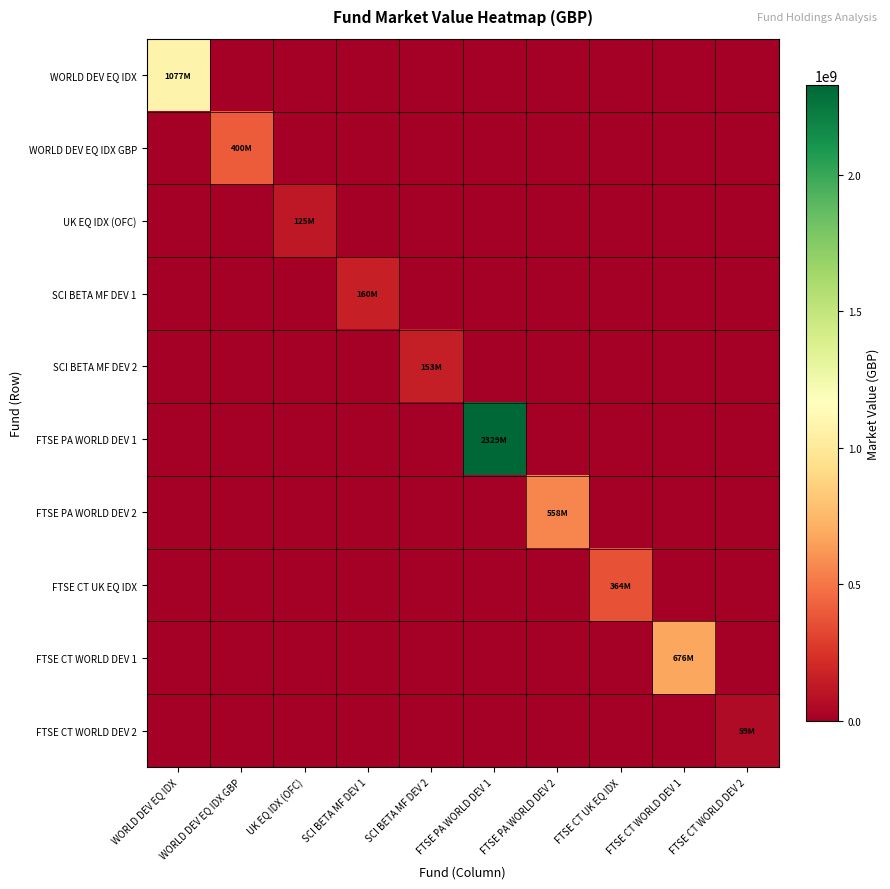

Reading right to left, extract all data points from this chart.

WORLD DEV EQ IDX: FTSE CT WORLD DEV 2=0.0	FTSE CT WORLD DEV 1=0.0	FTSE CT UK EQ IDX=0.0	FTSE PA WORLD DEV 2=0.0	FTSE PA WORLD DEV 1=0.0	SCI BETA MF DEV 2=0.0	SCI BETA MF DEV 1=0.0	UK EQ IDX (OFC)=0.0	WORLD DEV EQ IDX GBP=0.0	WORLD DEV EQ IDX=1077428180.1
WORLD DEV EQ IDX GBP: FTSE CT WORLD DEV 2=0.0	FTSE CT WORLD DEV 1=0.0	FTSE CT UK EQ IDX=0.0	FTSE PA WORLD DEV 2=0.0	FTSE PA WORLD DEV 1=0.0	SCI BETA MF DEV 2=0.0	SCI BETA MF DEV 1=0.0	UK EQ IDX (OFC)=0.0	WORLD DEV EQ IDX GBP=400343296.3	WORLD DEV EQ IDX=0.0
UK EQ IDX (OFC): FTSE CT WORLD DEV 2=0.0	FTSE CT WORLD DEV 1=0.0	FTSE CT UK EQ IDX=0.0	FTSE PA WORLD DEV 2=0.0	FTSE PA WORLD DEV 1=0.0	SCI BETA MF DEV 2=0.0	SCI BETA MF DEV 1=0.0	UK EQ IDX (OFC)=124638423.3	WORLD DEV EQ IDX GBP=0.0	WORLD DEV EQ IDX=0.0
SCI BETA MF DEV 1: FTSE CT WORLD DEV 2=0.0	FTSE CT WORLD DEV 1=0.0	FTSE CT UK EQ IDX=0.0	FTSE PA WORLD DEV 2=0.0	FTSE PA WORLD DEV 1=0.0	SCI BETA MF DEV 2=0.0	SCI BETA MF DEV 1=159555388.9	UK EQ IDX (OFC)=0.0	WORLD DEV EQ IDX GBP=0.0	WORLD DEV EQ IDX=0.0
SCI BETA MF DEV 2: FTSE CT WORLD DEV 2=0.0	FTSE CT WORLD DEV 1=0.0	FTSE CT UK EQ IDX=0.0	FTSE PA WORLD DEV 2=0.0	FTSE PA WORLD DEV 1=0.0	SCI BETA MF DEV 2=152564175.8	SCI BETA MF DEV 1=0.0	UK EQ IDX (OFC)=0.0	WORLD DEV EQ IDX GBP=0.0	WORLD DEV EQ IDX=0.0
FTSE PA WORLD DEV 1: FTSE CT WORLD DEV 2=0.0	FTSE CT WORLD DEV 1=0.0	FTSE CT UK EQ IDX=0.0	FTSE PA WORLD DEV 2=0.0	FTSE PA WORLD DEV 1=2329168443.8	SCI BETA MF DEV 2=0.0	SCI BETA MF DEV 1=0.0	UK EQ IDX (OFC)=0.0	WORLD DEV EQ IDX GBP=0.0	WORLD DEV EQ IDX=0.0
FTSE PA WORLD DEV 2: FTSE CT WORLD DEV 2=0.0	FTSE CT WORLD DEV 1=0.0	FTSE CT UK EQ IDX=0.0	FTSE PA WORLD DEV 2=557811156.1	FTSE PA WORLD DEV 1=0.0	SCI BETA MF DEV 2=0.0	SCI BETA MF DEV 1=0.0	UK EQ IDX (OFC)=0.0	WORLD DEV EQ IDX GBP=0.0	WORLD DEV EQ IDX=0.0
FTSE CT UK EQ IDX: FTSE CT WORLD DEV 2=0.0	FTSE CT WORLD DEV 1=0.0	FTSE CT UK EQ IDX=364395801.6	FTSE PA WORLD DEV 2=0.0	FTSE PA WORLD DEV 1=0.0	SCI BETA MF DEV 2=0.0	SCI BETA MF DEV 1=0.0	UK EQ IDX (OFC)=0.0	WORLD DEV EQ IDX GBP=0.0	WORLD DEV EQ IDX=0.0
FTSE CT WORLD DEV 1: FTSE CT WORLD DEV 2=0.0	FTSE CT WORLD DEV 1=676314871.1	FTSE CT UK EQ IDX=0.0	FTSE PA WORLD DEV 2=0.0	FTSE PA WORLD DEV 1=0.0	SCI BETA MF DEV 2=0.0	SCI BETA MF DEV 1=0.0	UK EQ IDX (OFC)=0.0	WORLD DEV EQ IDX GBP=0.0	WORLD DEV EQ IDX=0.0
FTSE CT WORLD DEV 2: FTSE CT WORLD DEV 2=59051115.1	FTSE CT WORLD DEV 1=0.0	FTSE CT UK EQ IDX=0.0	FTSE PA WORLD DEV 2=0.0	FTSE PA WORLD DEV 1=0.0	SCI BETA MF DEV 2=0.0	SCI BETA MF DEV 1=0.0	UK EQ IDX (OFC)=0.0	WORLD DEV EQ IDX GBP=0.0	WORLD DEV EQ IDX=0.0